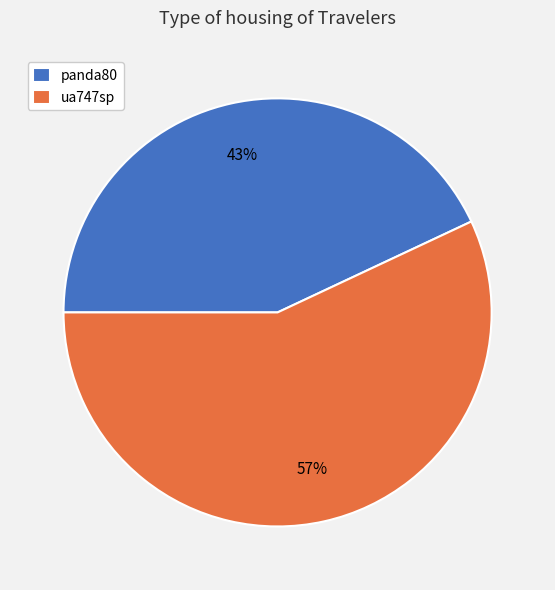

What percentage is the panda80 slice, to the nearest percent?

43%